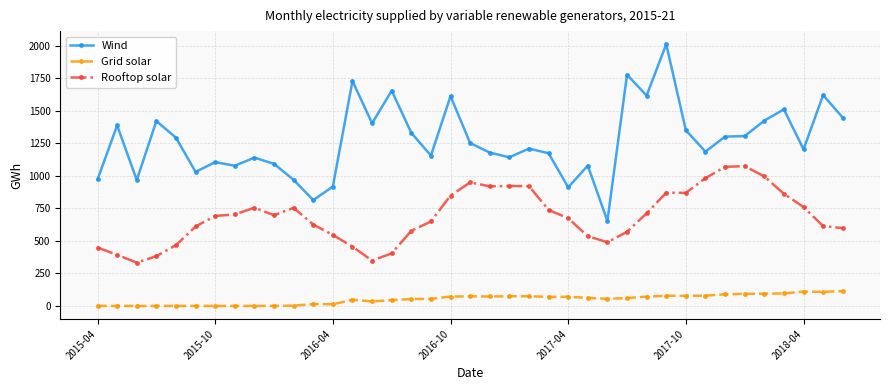

True or false: Wind and Rooftop solar cross at least once.

False